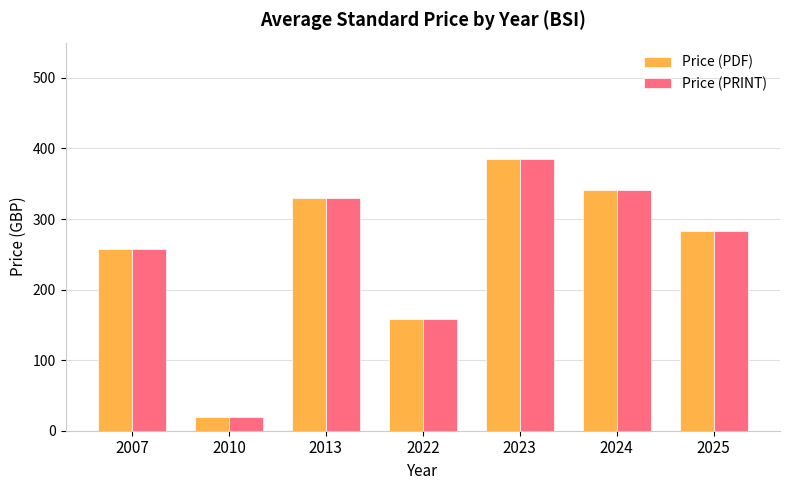

At which category is the sum across all series the highest?

2023